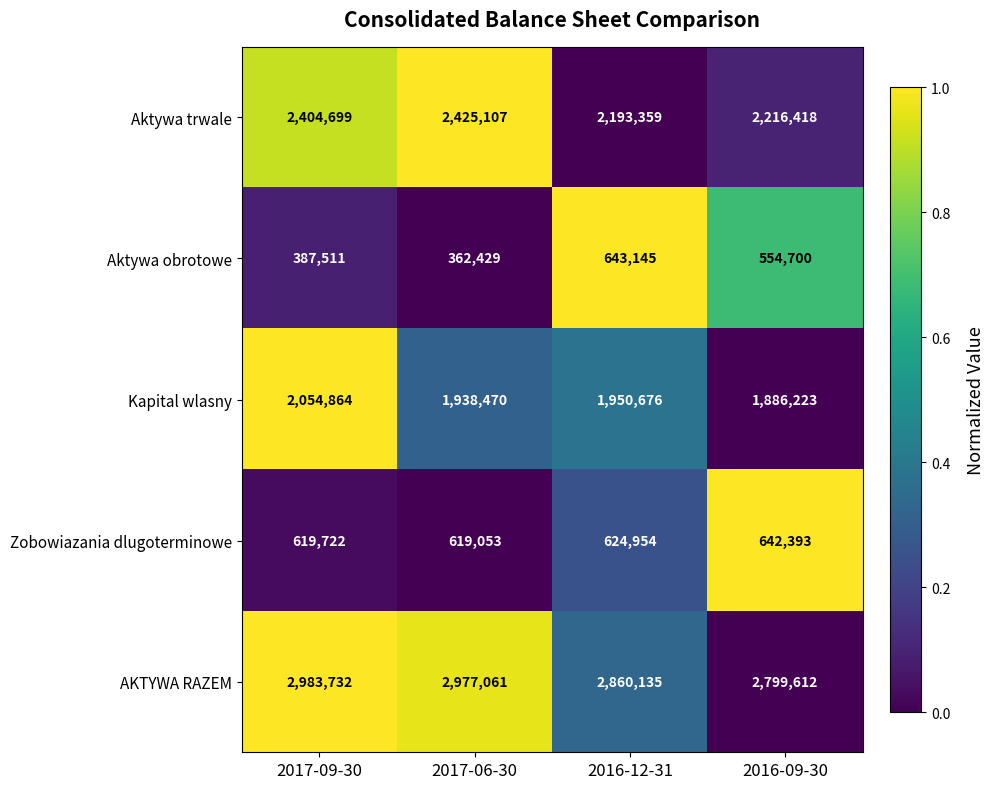

What is the spread (max minus min) of values at 2016-09-30?

2244912